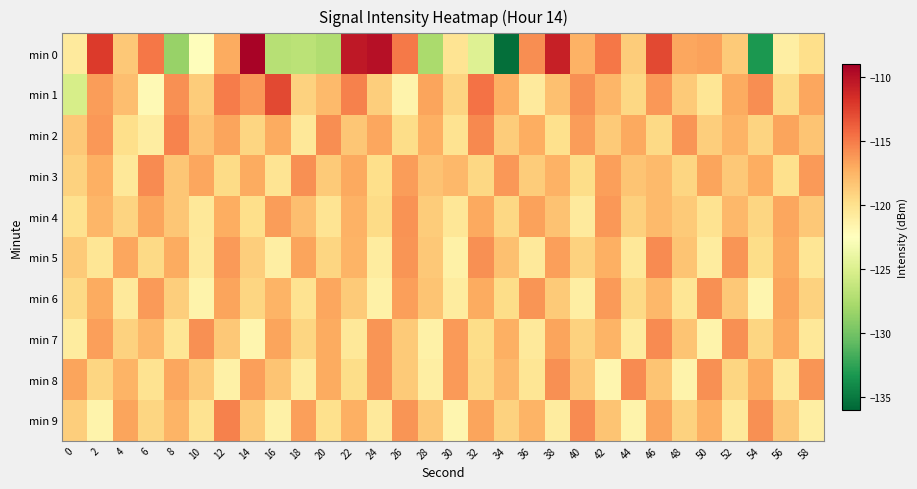

Reading right to left, what are all the values shown in this chart?

min 0: 58=-119.8	56=-121.1	54=-133.2	52=-118.6	50=-116.7	48=-116.8	46=-112.8	44=-118.7	42=-114.9	40=-117.4	38=-110.8	36=-115.8	34=-135.5	32=-124.8	30=-120.2	28=-127.6	26=-114.9	24=-110.0	22=-110.5	20=-127.3	18=-126.7	16=-127.0	14=-109.2	12=-117.1	10=-122.3	8=-128.4	6=-114.9	4=-118.5	2=-112.2	0=-120.8
min 1: 58=-116.9	56=-119.6	54=-115.8	52=-117.1	50=-120.3	48=-118.7	46=-116.2	44=-119.4	42=-117.6	40=-115.9	38=-118.1	36=-120.8	34=-117.3	32=-114.6	30=-119.2	28=-116.7	26=-121.5	24=-118.9	22=-115.3	20=-117.8	18=-119.1	16=-112.9	14=-116.3	12=-115.1	10=-118.8	8=-115.9	6=-122.1	4=-118.1	2=-116.4	0=-125.3
min 2: 58=-118.3	56=-116.8	54=-119.2	52=-117.5	50=-118.9	48=-116.1	46=-119.5	44=-117.0	42=-118.6	40=-116.4	38=-119.9	36=-117.2	34=-118.8	32=-115.6	30=-120.1	28=-117.3	26=-119.7	24=-116.9	22=-118.4	20=-115.8	18=-120.5	16=-117.1	14=-119.3	12=-116.7	10=-118.2	8=-115.4	6=-121.0	4=-119.8	2=-116.2	0=-118.5
min 3: 58=-116.3	56=-119.9	54=-117.2	52=-118.5	50=-116.7	48=-119.3	46=-117.8	44=-118.3	42=-116.5	40=-119.7	38=-117.4	36=-118.8	34=-116.2	32=-119.4	30=-117.7	28=-118.2	26=-116.4	24=-119.8	22=-117.0	20=-118.6	18=-115.9	16=-120.2	14=-117.1	12=-119.6	10=-116.9	8=-118.4	6=-115.7	4=-120.5	2=-117.3	0=-119.1
min 4: 58=-118.5	56=-116.9	54=-119.3	52=-117.7	50=-120.1	48=-118.6	46=-117.8	44=-119.0	42=-116.2	40=-120.8	38=-118.2	36=-116.6	34=-119.4	32=-117.0	30=-120.4	28=-118.8	26=-116.0	24=-119.6	22=-117.4	20=-120.2	18=-118.0	16=-116.4	14=-119.8	12=-117.2	10=-120.6	8=-118.4	6=-116.8	4=-119.2	2=-117.6	0=-120.0
min 5: 58=-120.3	56=-117.1	54=-119.7	52=-116.1	50=-120.9	48=-118.3	46=-115.7	44=-120.5	42=-117.3	40=-119.1	38=-116.5	36=-120.7	34=-118.1	32=-115.9	30=-121.3	28=-118.5	26=-116.1	24=-120.9	22=-117.5	20=-119.3	18=-116.7	16=-121.1	14=-118.9	12=-116.3	10=-120.7	8=-117.1	6=-119.5	4=-116.9	2=-120.3	0=-118.7
min 6: 58=-119.1	56=-116.7	54=-121.7	52=-118.5	50=-115.9	48=-120.3	46=-117.7	44=-119.5	42=-116.3	40=-121.1	38=-118.7	36=-116.1	34=-119.7	32=-117.1	30=-120.9	28=-118.3	26=-116.5	24=-121.3	22=-118.7	20=-116.9	18=-120.1	16=-117.5	14=-119.3	12=-116.7	10=-121.5	8=-118.9	6=-116.3	4=-120.7	2=-117.1	0=-119.5
min 7: 58=-120.5	56=-117.1	54=-119.3	52=-115.9	50=-121.5	48=-118.3	46=-115.7	44=-120.9	42=-117.5	40=-119.1	38=-116.7	36=-120.7	34=-117.3	32=-119.7	30=-116.3	28=-121.3	26=-118.7	24=-116.1	22=-120.5	20=-117.1	18=-119.3	16=-116.7	14=-121.7	12=-118.5	10=-115.9	8=-120.3	6=-117.7	4=-119.1	2=-116.5	0=-120.9
min 8: 58=-116.1	56=-120.5	54=-117.1	52=-119.3	50=-115.9	48=-121.5	46=-118.3	44=-115.7	42=-121.7	40=-118.5	38=-115.9	36=-120.3	34=-117.7	32=-119.5	30=-116.3	28=-121.1	26=-118.7	24=-116.1	22=-119.7	20=-117.1	18=-120.9	16=-118.3	14=-116.5	12=-121.3	10=-118.7	8=-116.9	6=-120.1	4=-117.5	2=-119.3	0=-116.7
min 9: 58=-121.1	56=-118.5	54=-115.9	52=-120.7	50=-117.3	48=-119.1	46=-116.7	44=-121.5	42=-118.3	40=-115.7	38=-120.9	36=-117.5	34=-119.1	32=-116.7	30=-121.7	28=-118.5	26=-116.1	24=-120.7	22=-117.3	20=-119.9	18=-116.5	16=-121.3	14=-118.7	12=-115.3	10=-120.1	8=-117.5	6=-119.3	4=-116.7	2=-121.5	0=-118.9